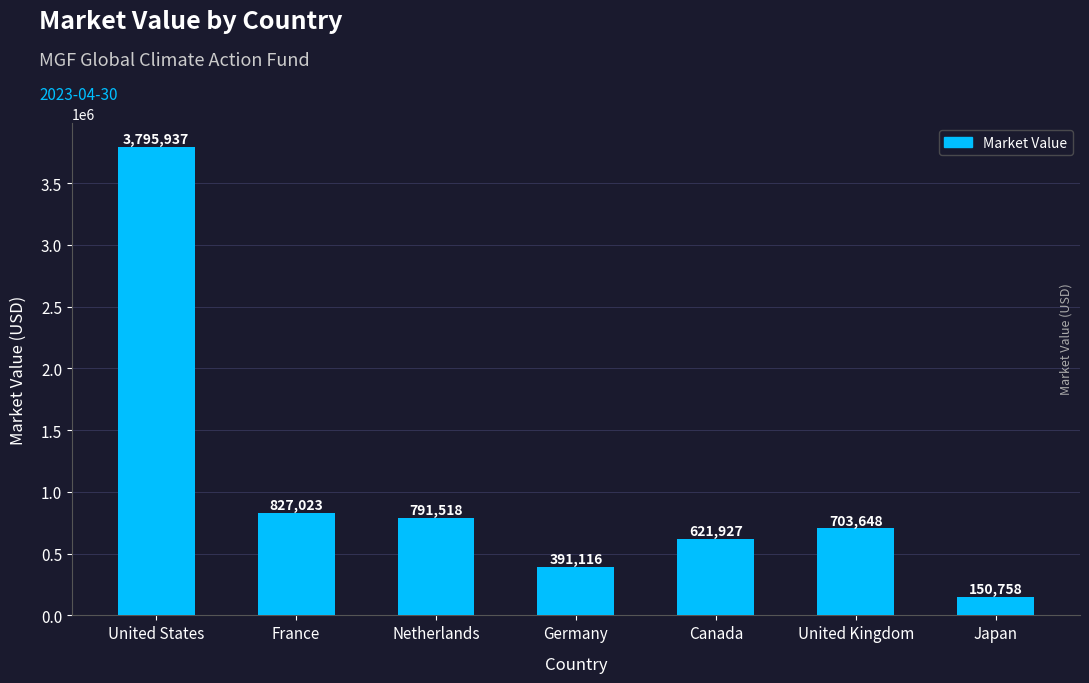

The chart shows a value of 3795937.3 at United States. True or false?

True